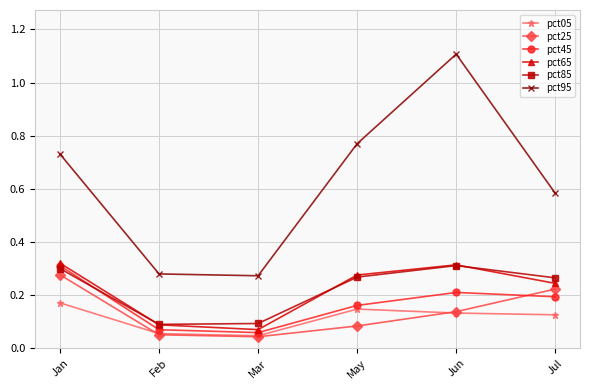

Between Jan and May, which series saw the biggest shift?

pct25